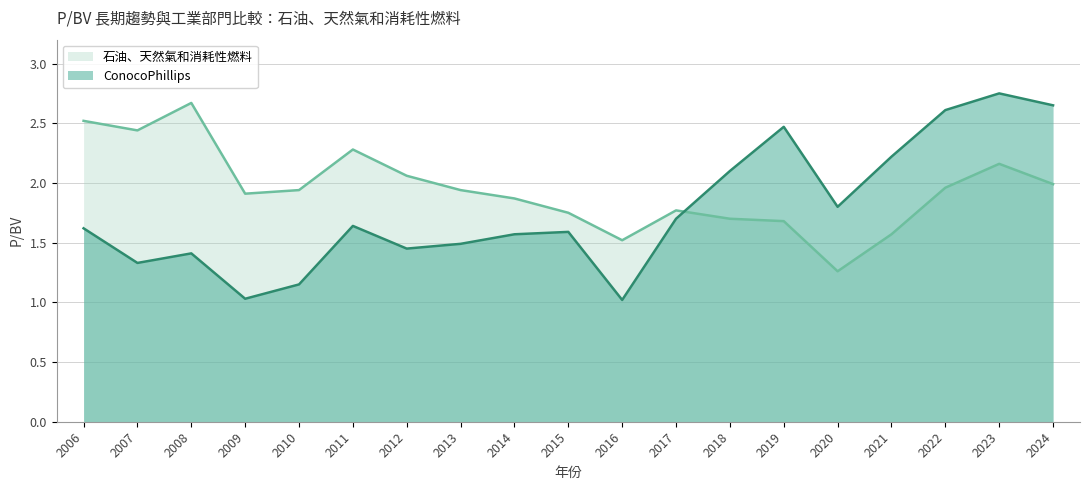

Which series has the widest spread of values?

ConocoPhillips